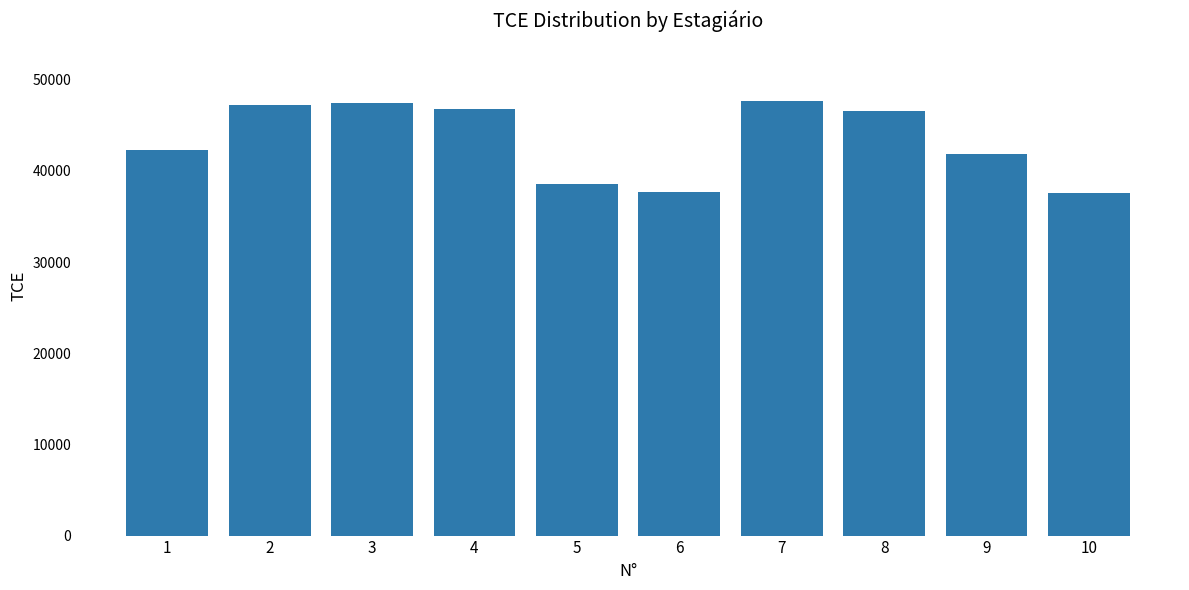

Does the chart contain any negative values?

No